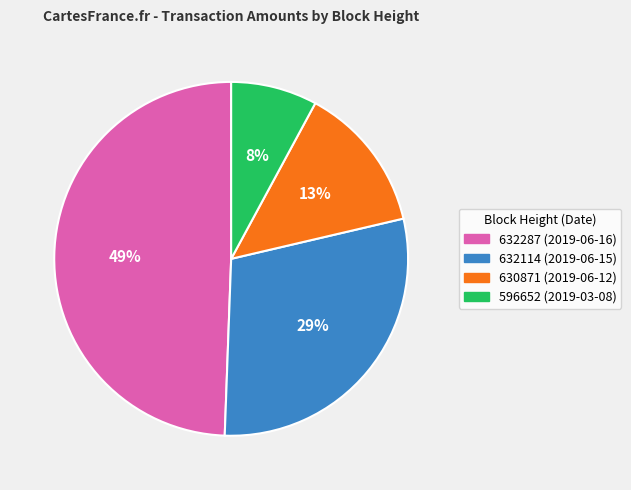

How many slices are in this pie chart?

4